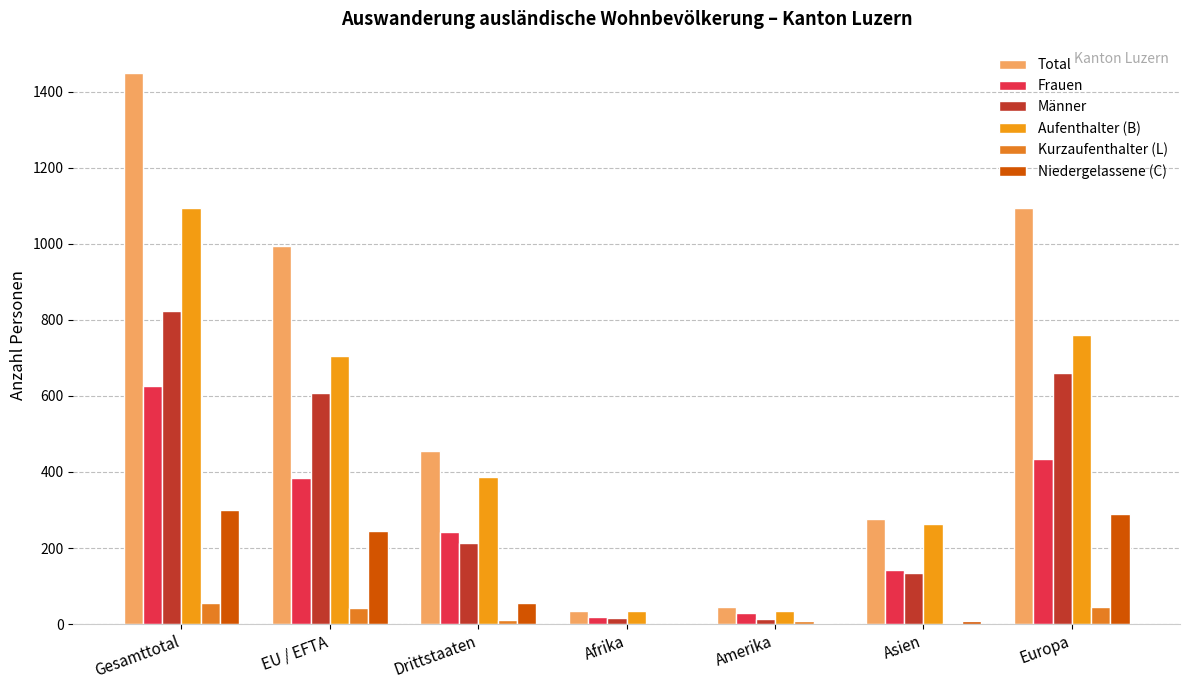

Where does the Kurzaufenthalter (L) series first go above 12?

Gesamttotal